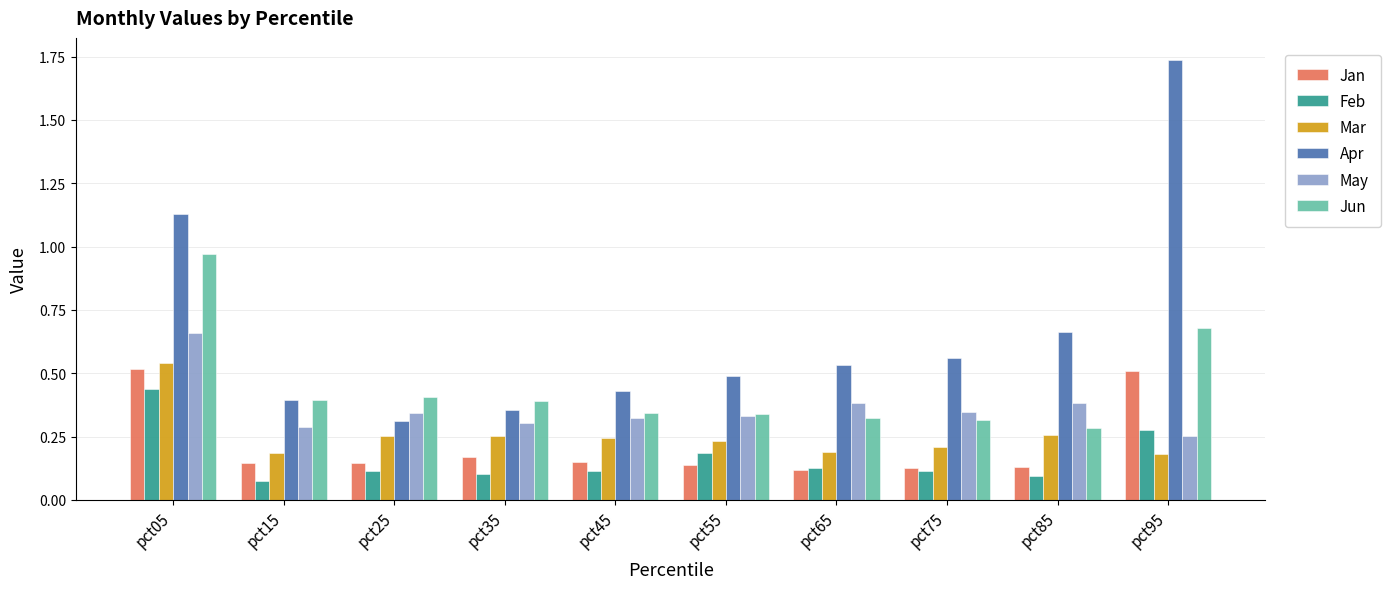

Which series has the largest total across all categories?

Apr